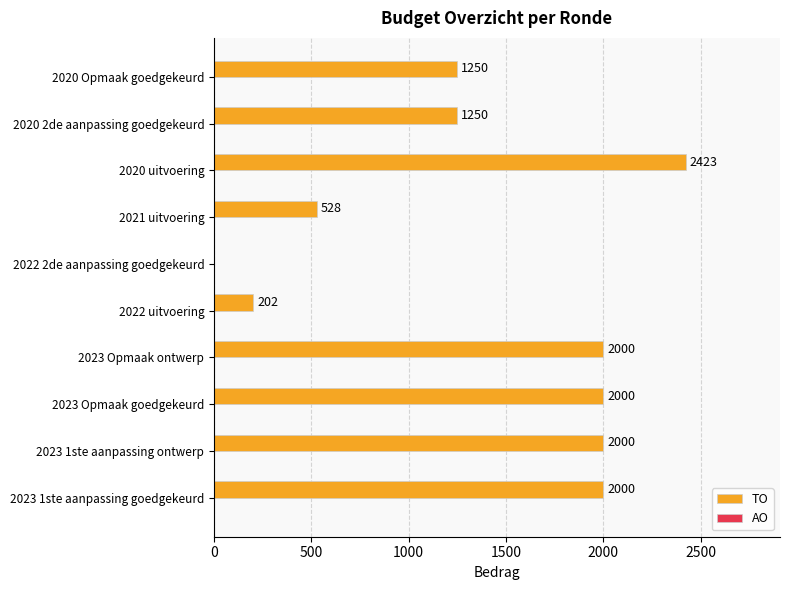

What is the greatest value displayed?

2423